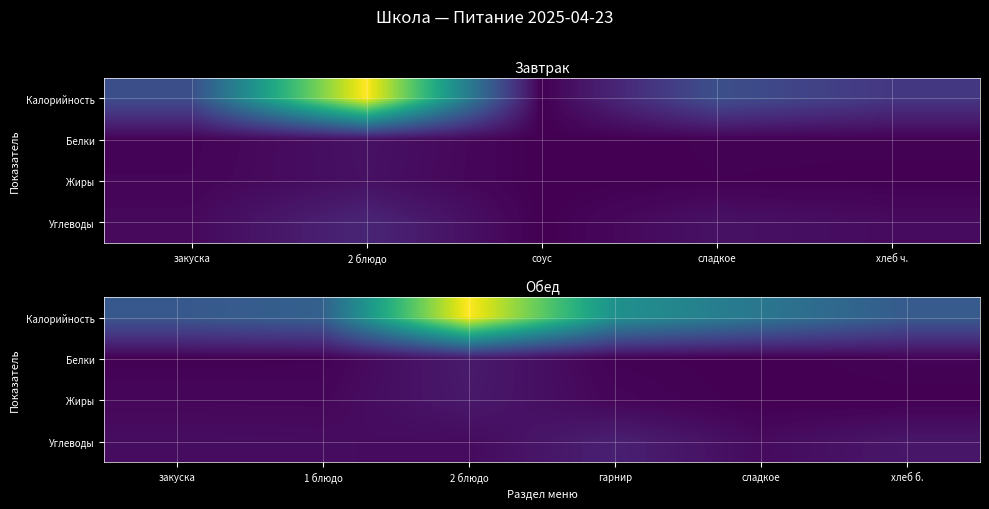

Is it true that Калорийность equals 50.9 at гарнир?

False